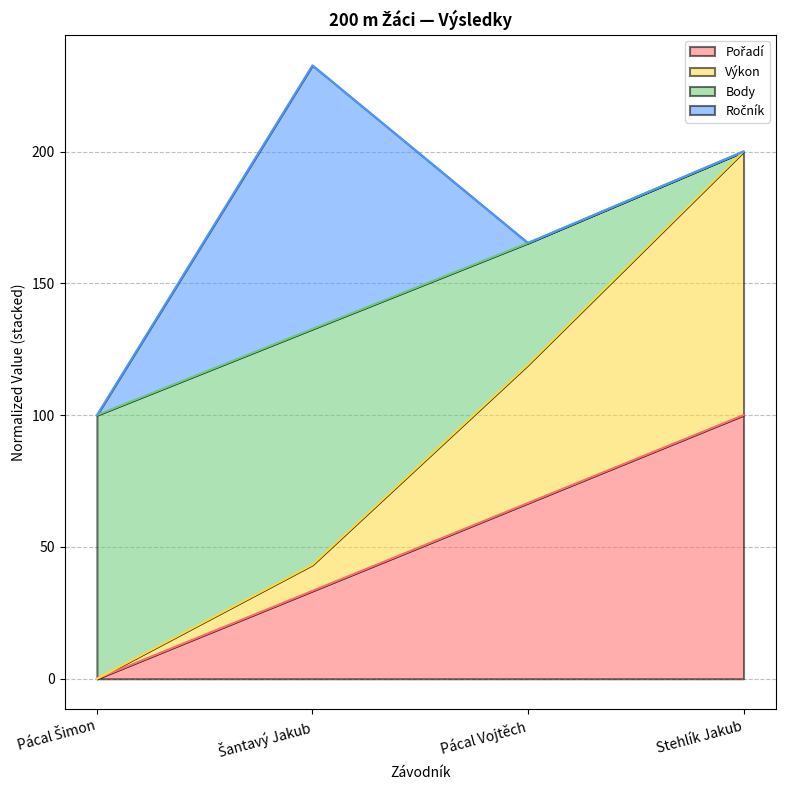

How many data points in Výkon are less than 119?

2